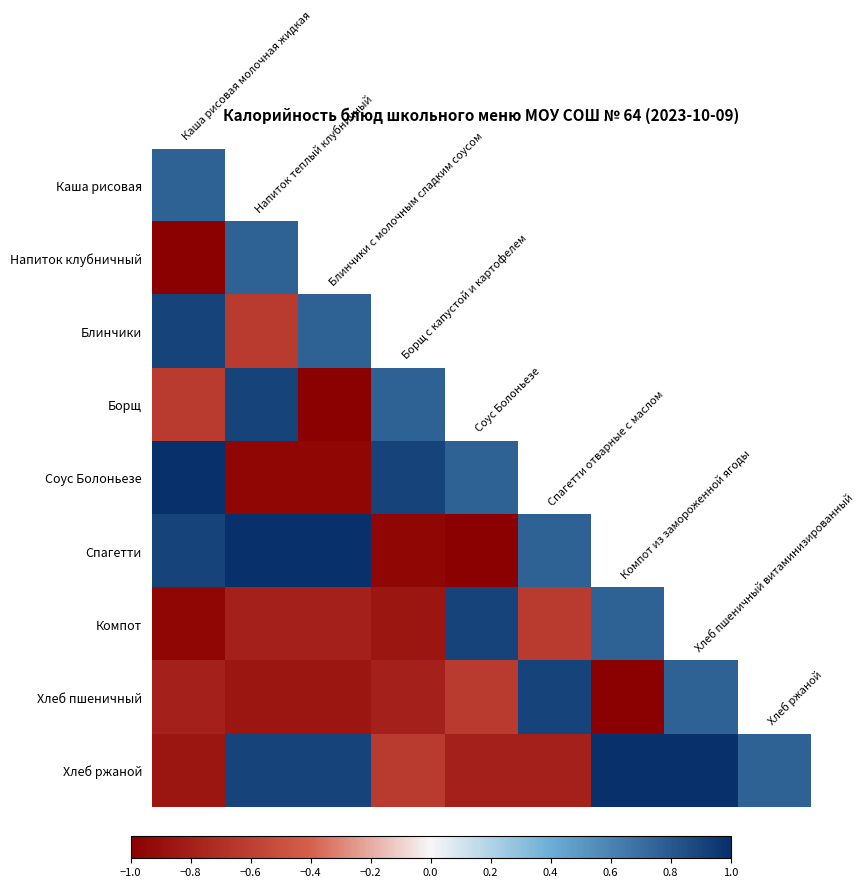

At how many categories does at least one series exceed 0?

9